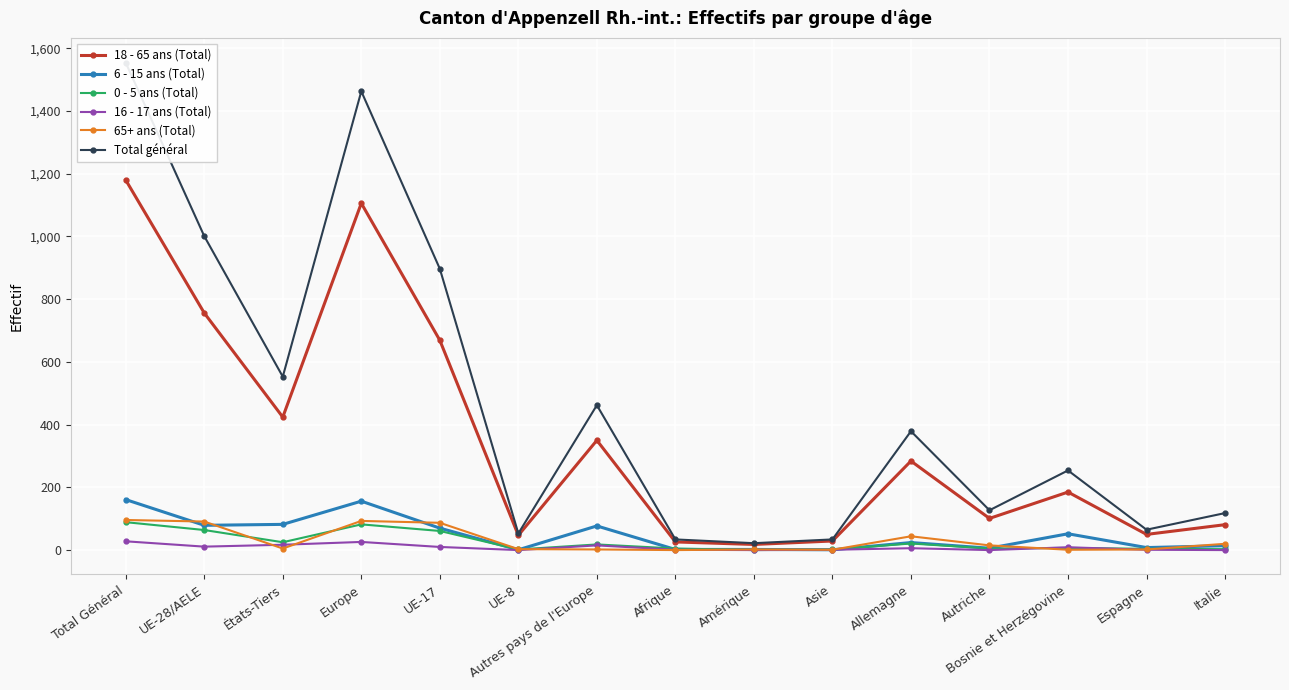

Which label corresponds to the smallest value in the chart?

Amérique